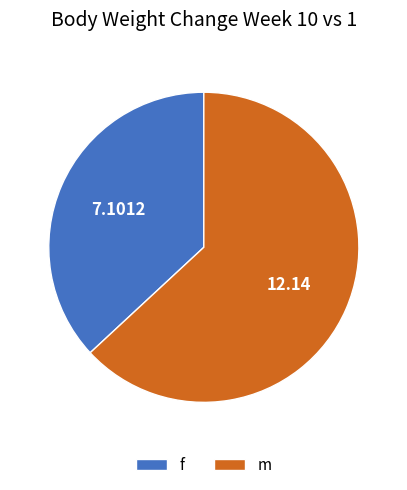

Do f and m together represent more than half of the pie?

Yes